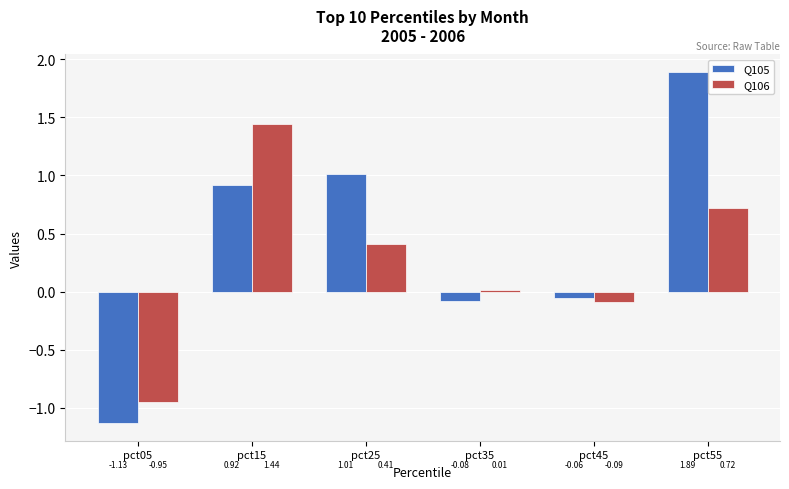

Rank the series by their average value, from highest to lowest.

Q105, Q106